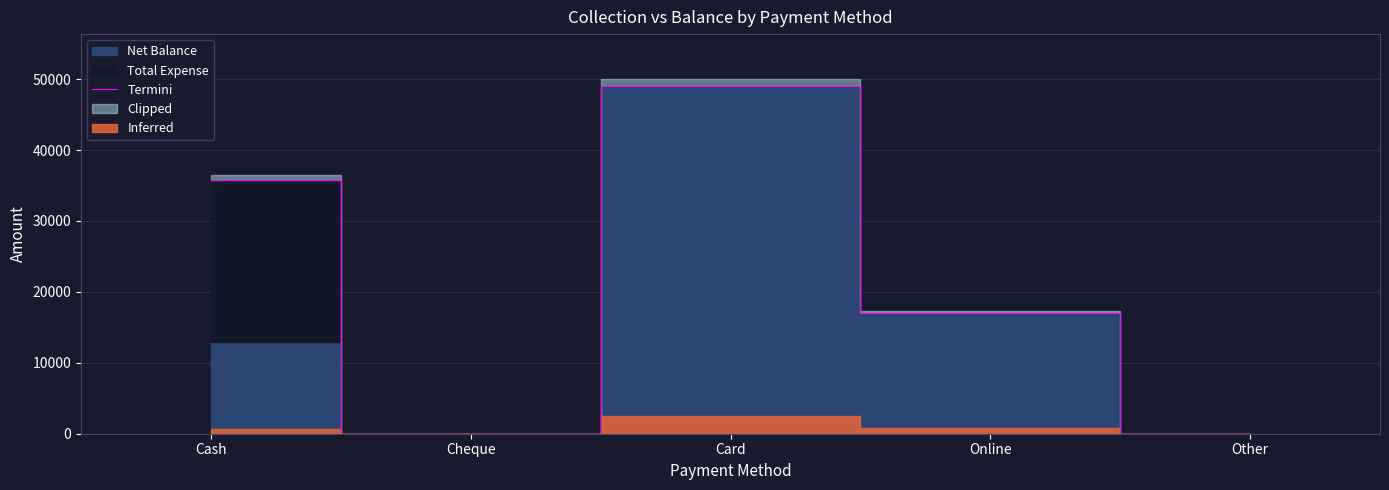

Rank the categories by value from highest to lowest.

Card, Cash, Online, Cheque, Other